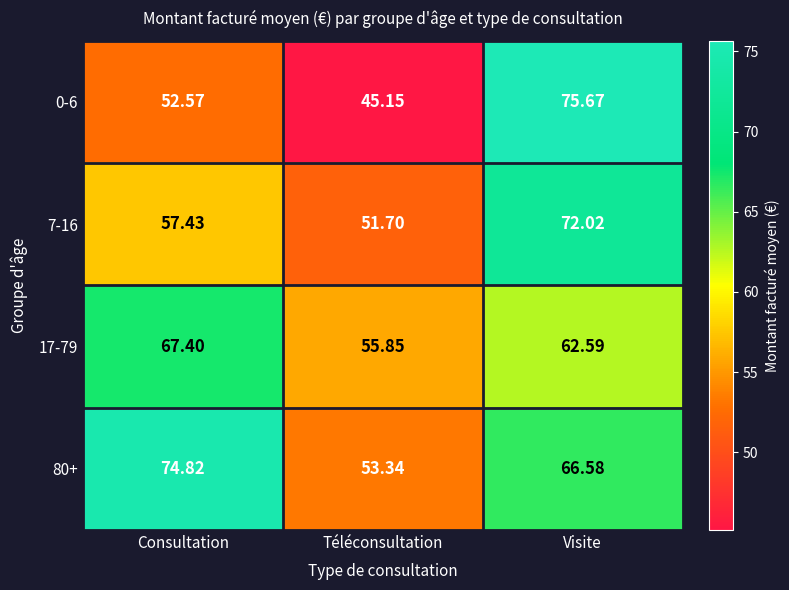

Which category has the lowest value in the 7-16 series?

Téléconsultation